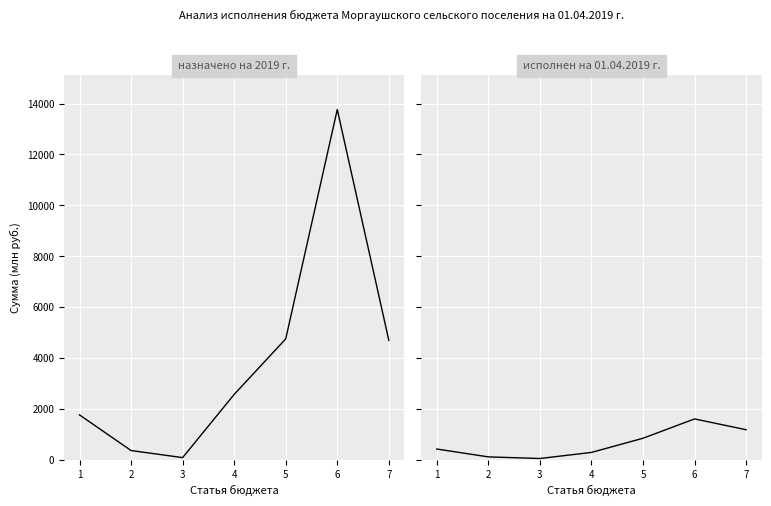

Which series has the largest total across all categories?

назначено на 2019 г.